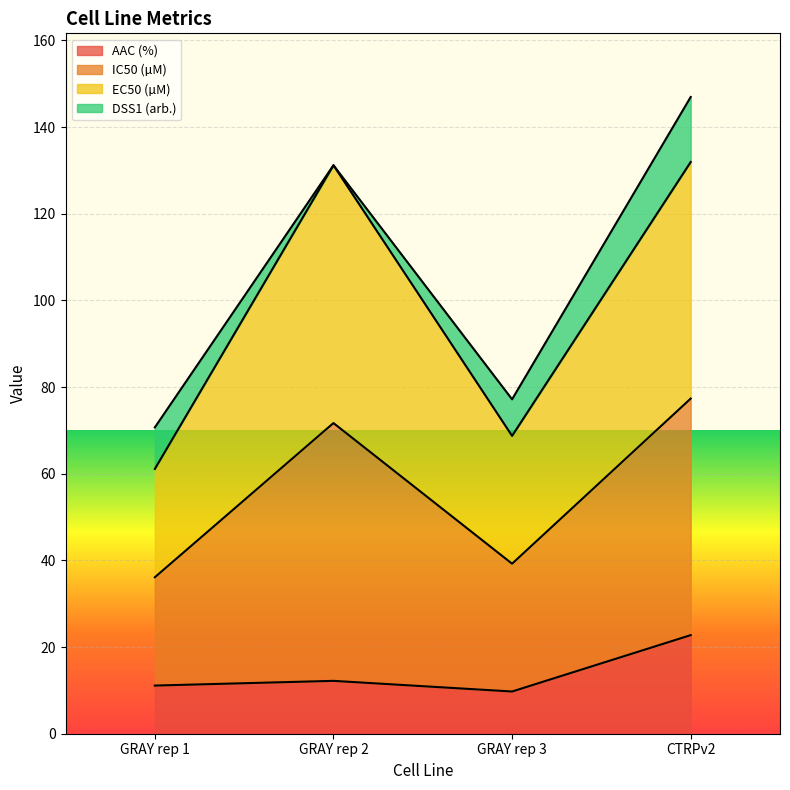

In AAC (%), how many points are higher than both neighbors (excluding endpoints)?

1